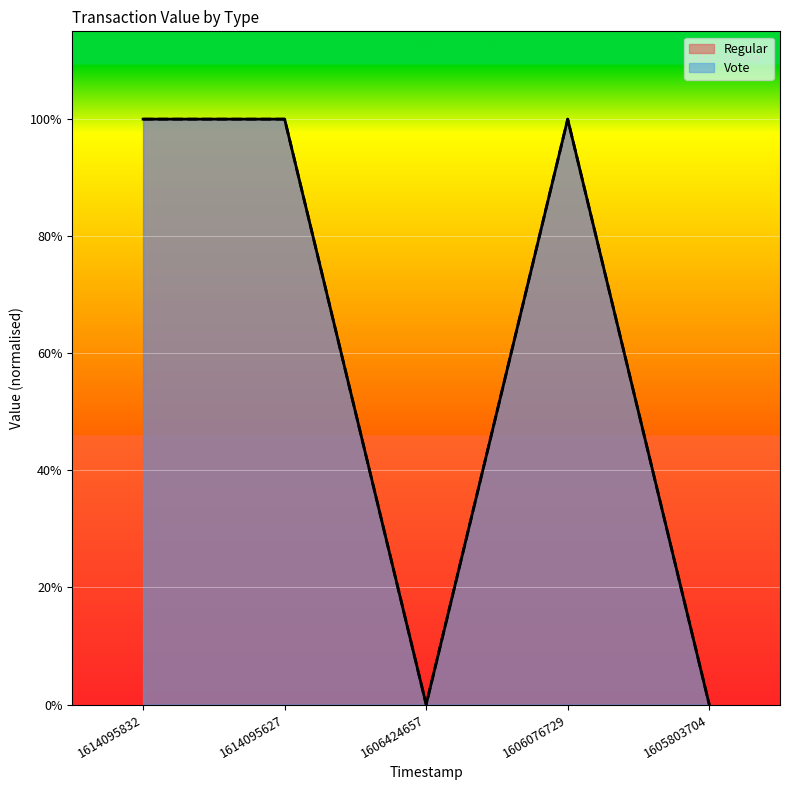

In Vote, how many points are lower than both neighbors (excluding endpoints)?

1